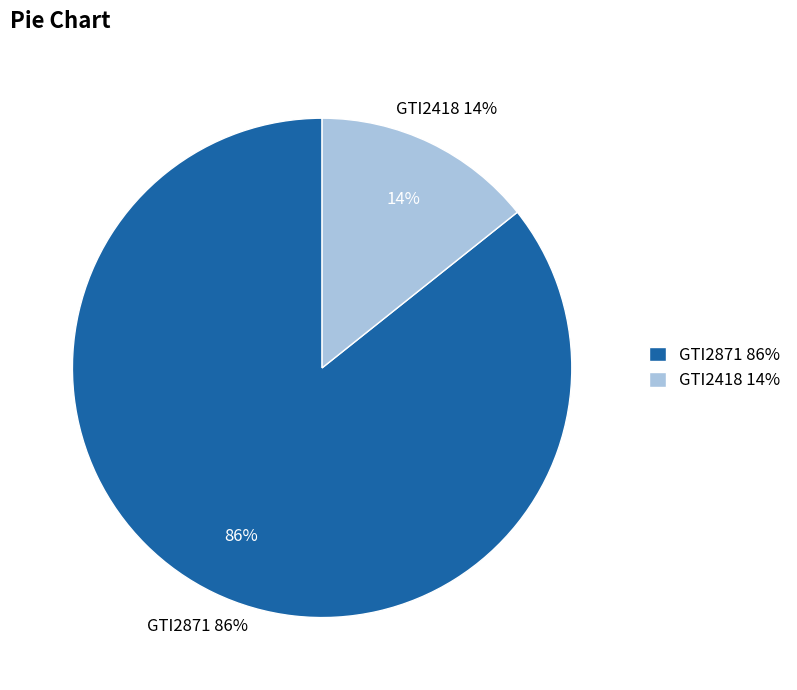

Which category has the biggest portion of the pie?

GTI2871